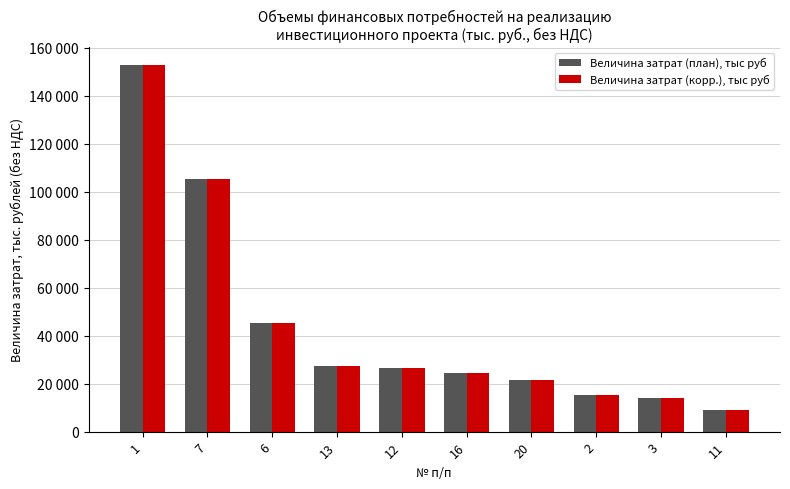

What are all the series names shown in the legend?

Величина затрат (план), тыс руб, Величина затрат (корр.), тыс руб